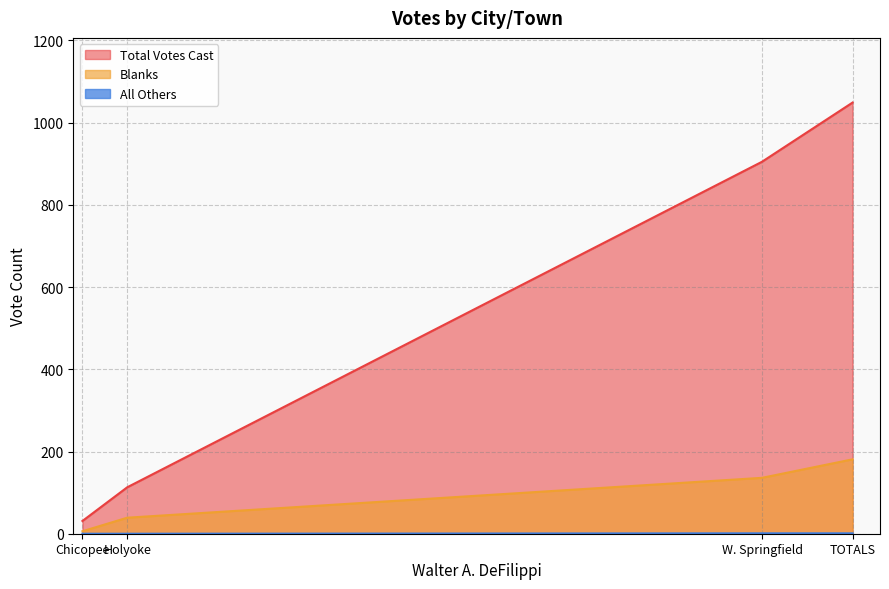

How many values in the Blanks series exceed 136?

1